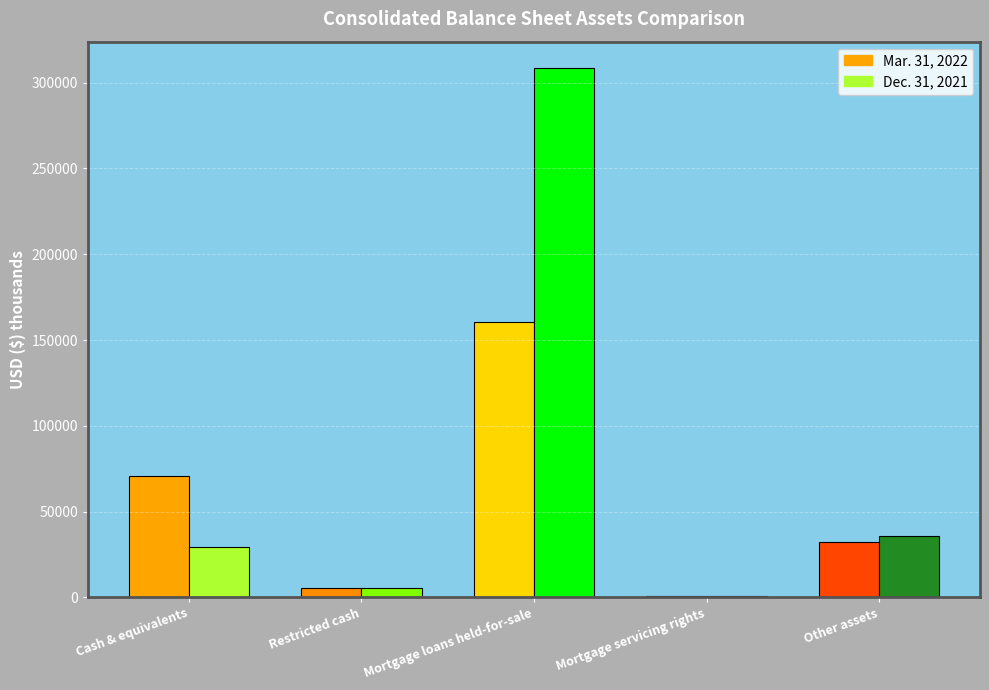

Reading right to left, extract all data points from this chart.

Mar. 31, 2022: Other assets=32238	Mortgage servicing rights=856	Mortgage loans held-for-sale=160422	Restricted cash=5508	Cash & equivalents=70566
Dec. 31, 2021: Other assets=35603	Mortgage servicing rights=749	Mortgage loans held-for-sale=308477	Restricted cash=5657	Cash & equivalents=29555